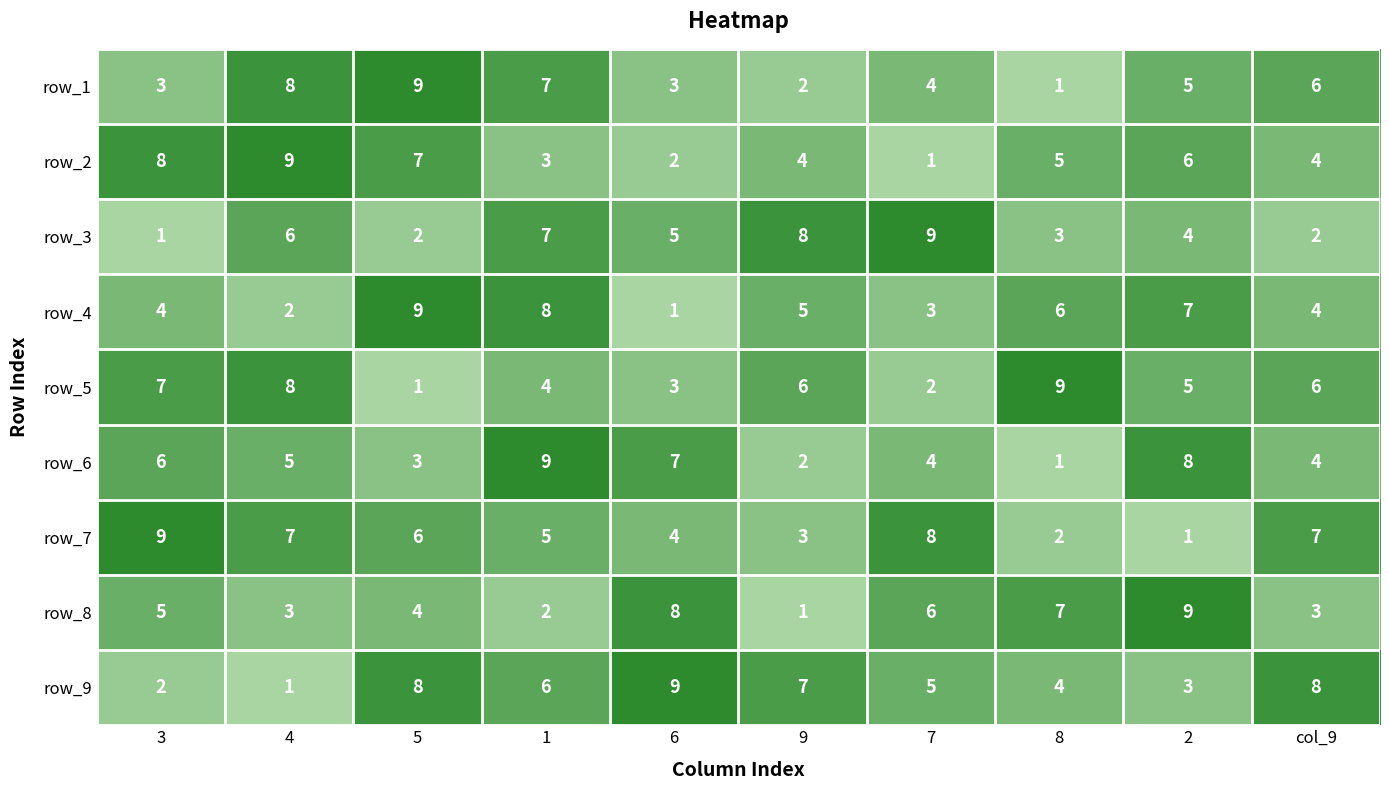

What is the difference between the maximum and second lowest values in the row_3 series?

7